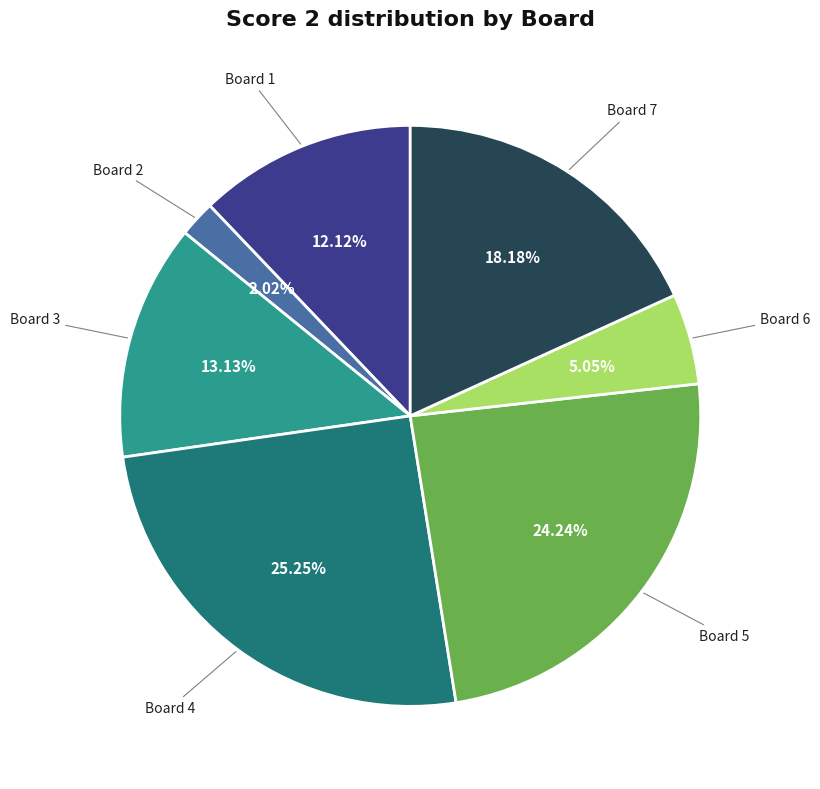

Does any single category account for the majority?

No